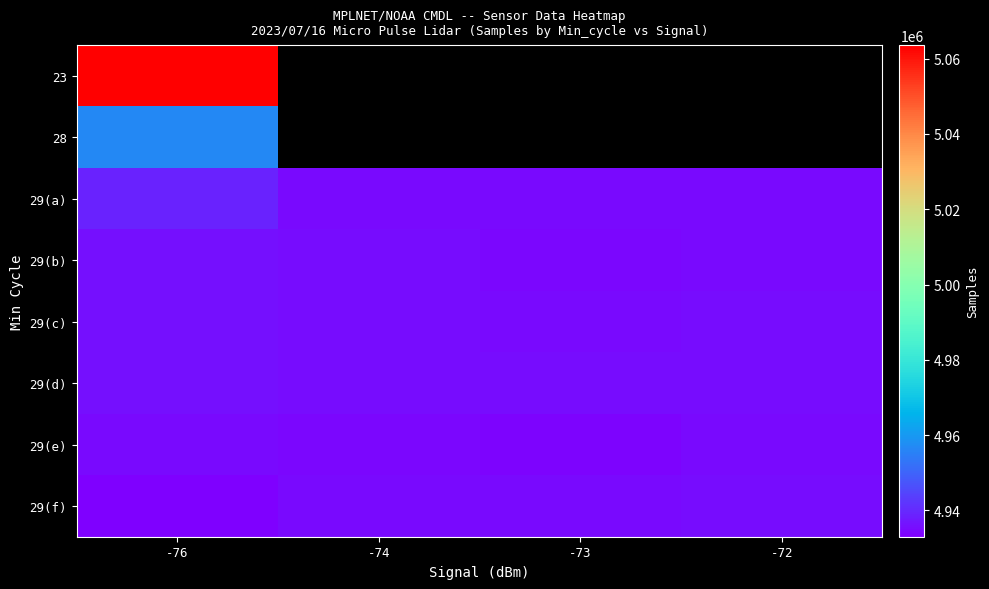

List the series in order of their overall mean, highest first.

23, 28, 29(a), 29(d), 29(c), 29(b), 29(e), 29(f)